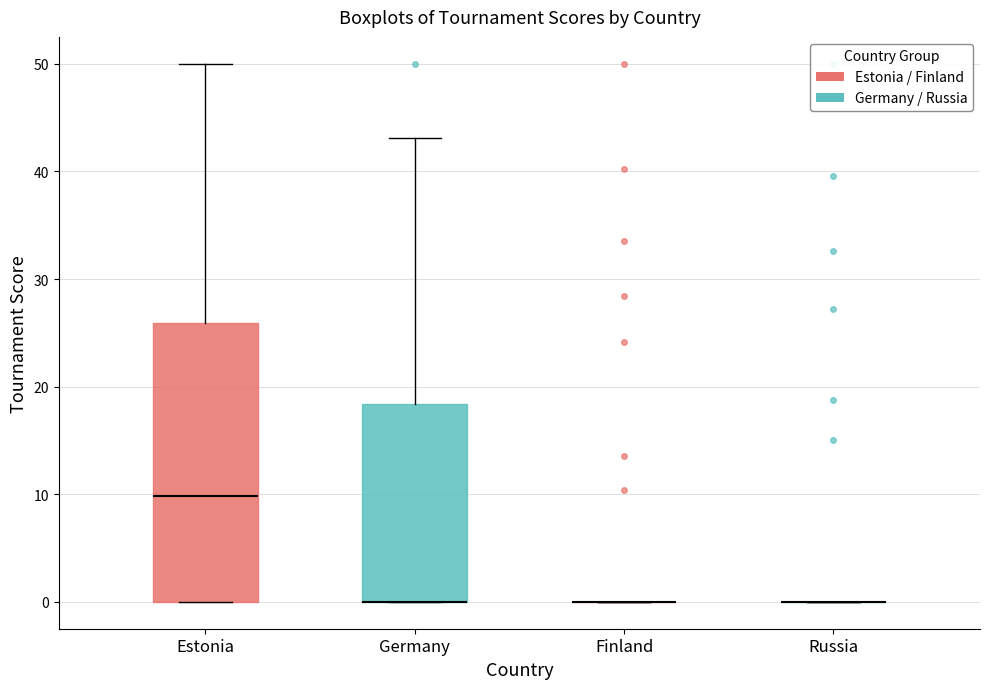

Reading left to right, transcribe this box plot: for each box, give where its median line is, the range the box spans, and where its two whiskers end, as read against the y-axis. The values are not printed on the chart, so give them approximately, as read against the axis.

Estonia: median 10, box 0 to 26, whiskers 0 to 50
Germany: median 0 (drawn on the box's lower edge), box 0 to 18, whiskers 0 to 43
Finland: box collapsed to a line at 0, whiskers 0 to 0
Russia: box collapsed to a line at 0, whiskers 0 to 0